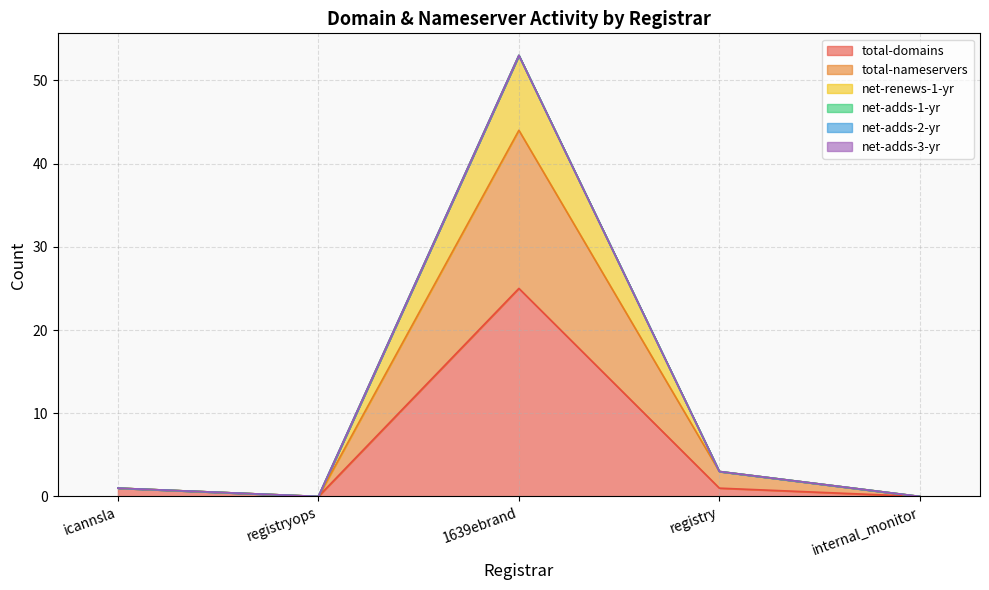

What is the label of the 2nd point from the left?

registryops